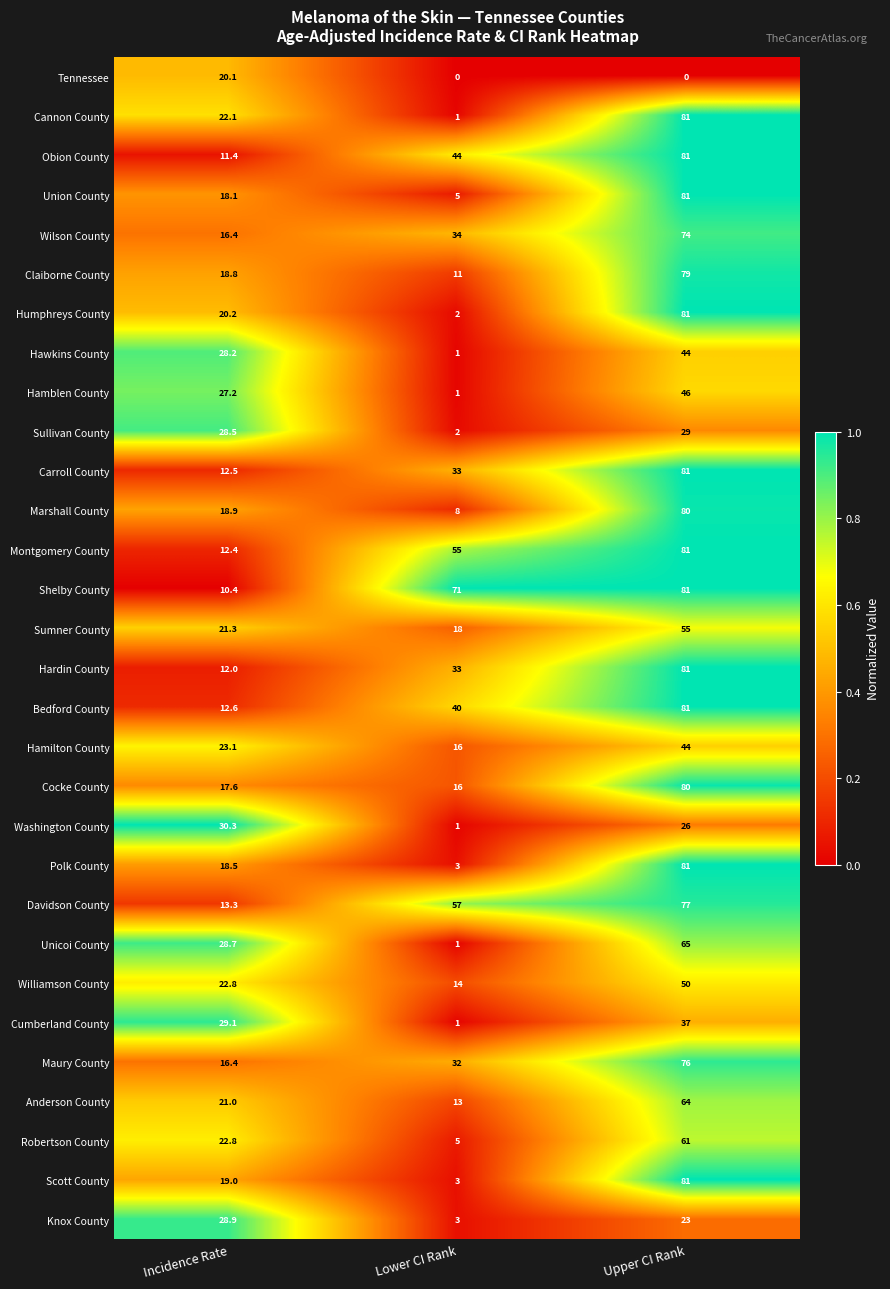

At which label does Washington County first exceed 26?

Incidence Rate